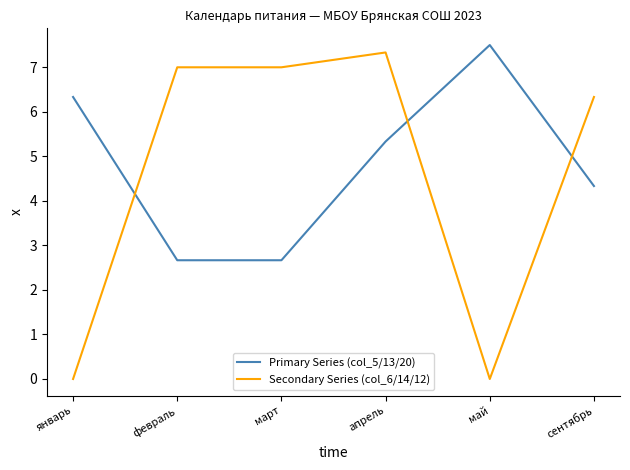

What is the sum of the Primary Series (col_5/13/20) values at февраль and январь?

9.0